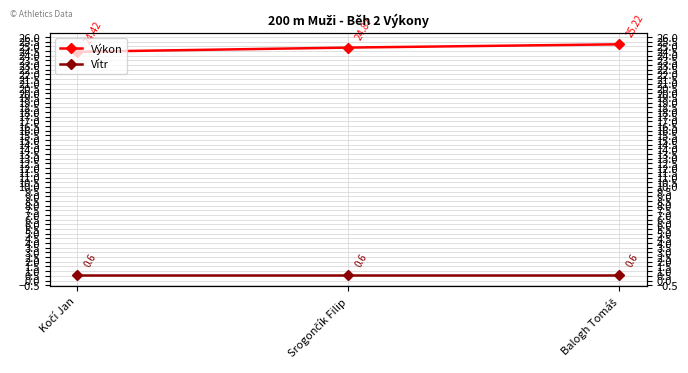

How many categories are shown in the chart?

3